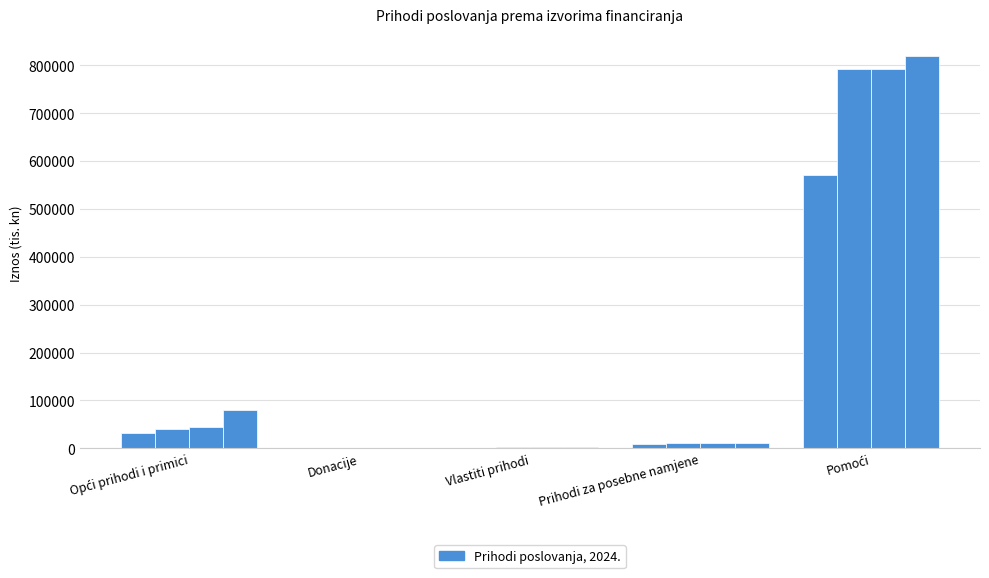

Reading right to left, extract all data points from this chart.

Plan za 2024.: 571300.0	8600.0	850.0	0.0	30931.0
I.izmjena plana u 2024.: 792250.0	10736.0	1540.0	0.0	40892.2
II.izmjena plana u 2024.: 792250.0	10736.0	1540.0	0.0	43392.2
III.izmjena plana u 2024.: 818750.0	11391.0	1547.0	80.0	80625.2